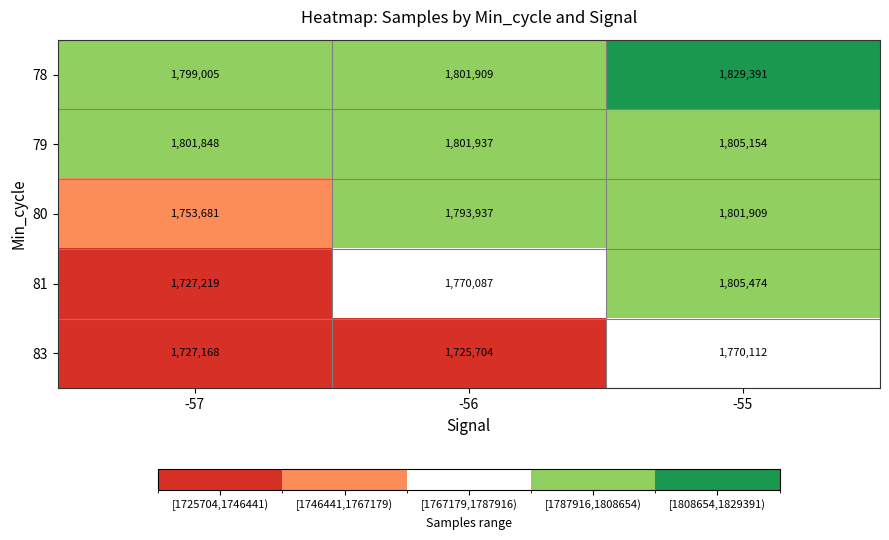

Which category has the highest value in the 83 series?

-55